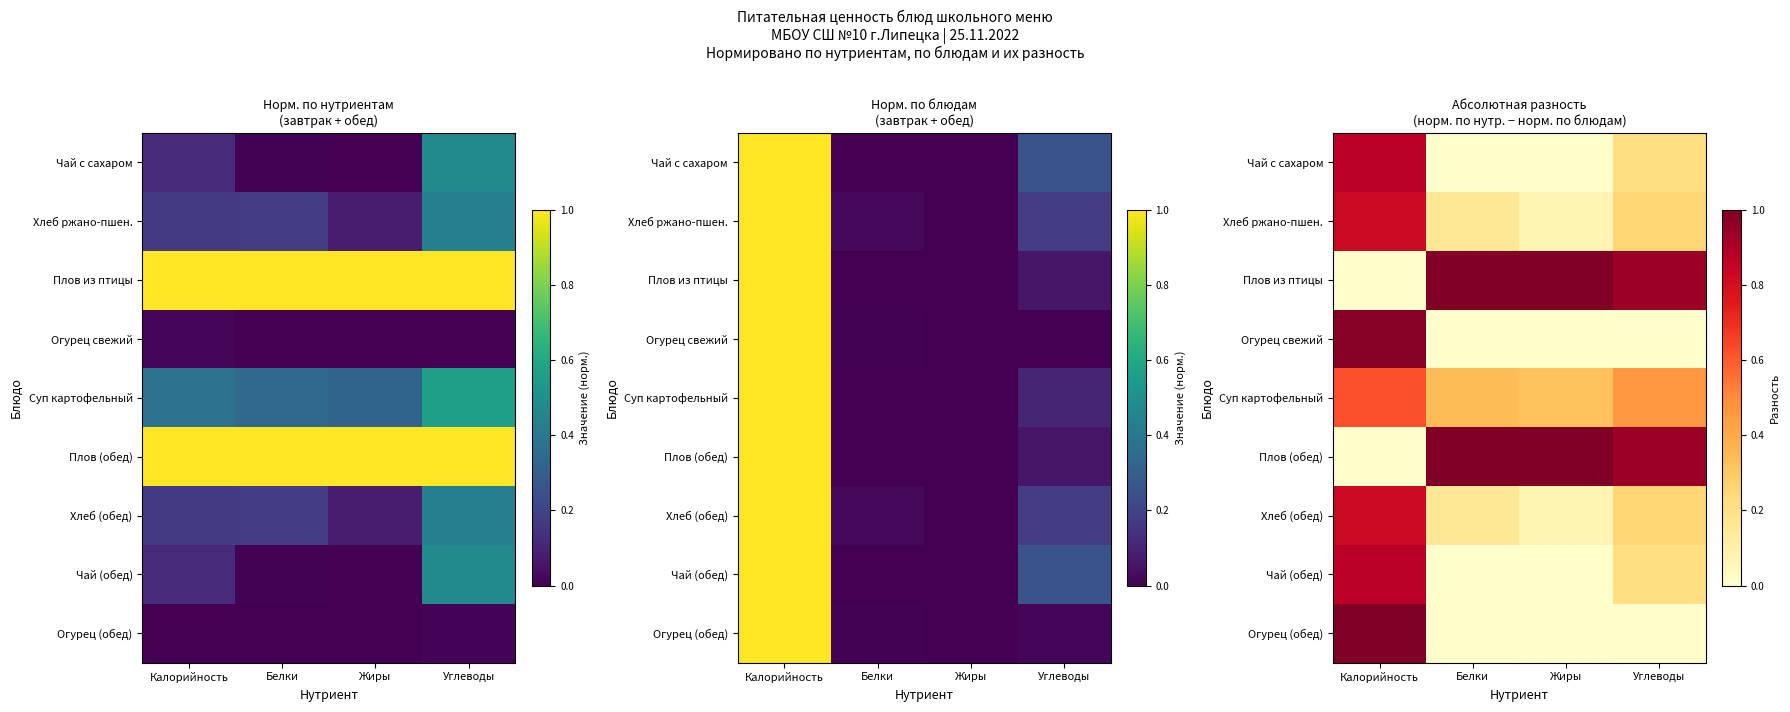

Which has a higher value, Калорийность or Углеводы?

Калорийность